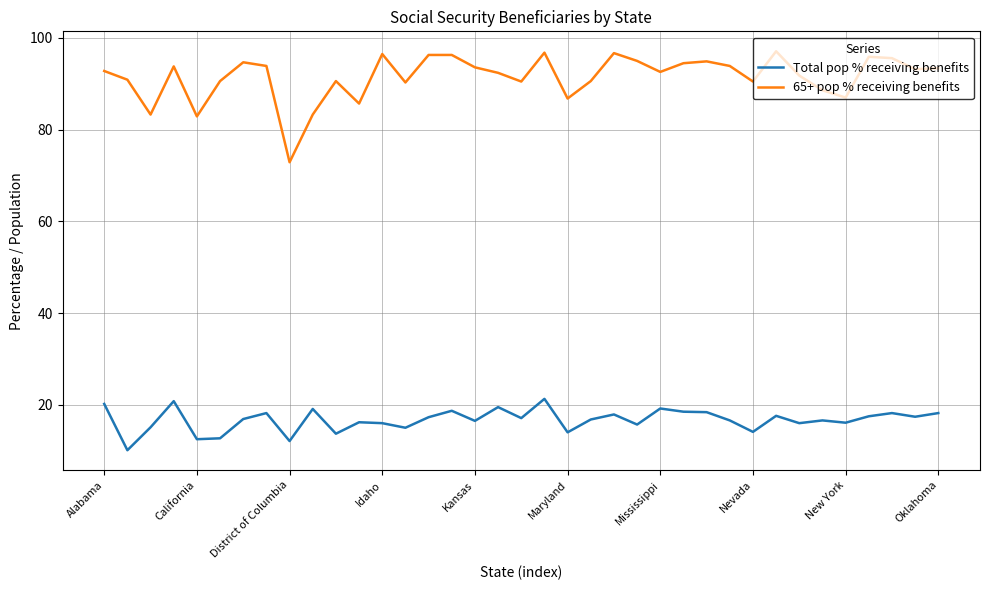

Which series has the widest spread of values?

65+ pop % receiving benefits